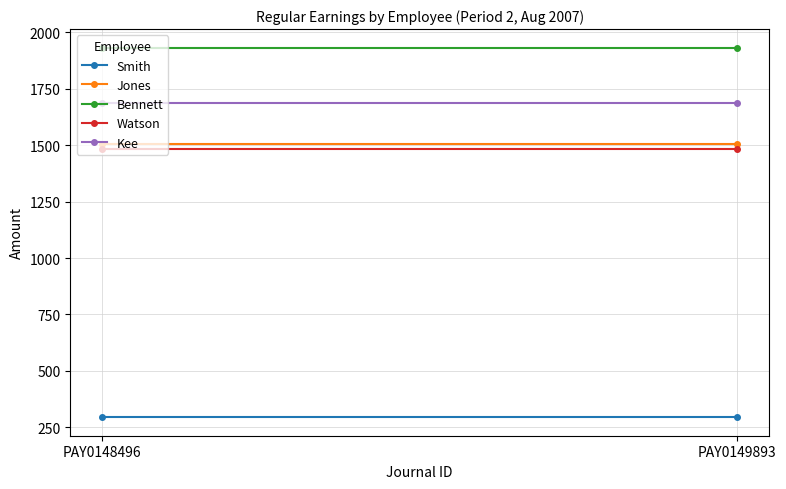

Is the value of Smith at PAY0149893 greater than the value of Watson at PAY0148496?

No